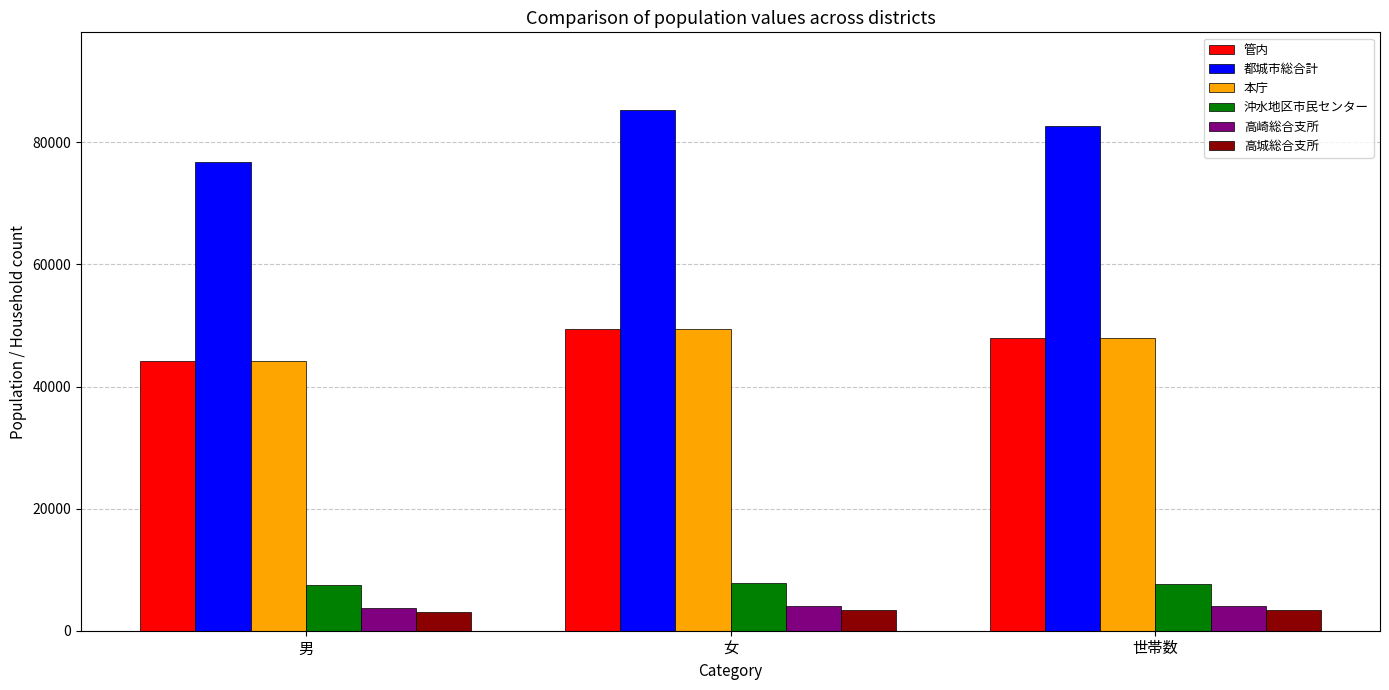

How many 都城市総合計 values are between 76810 and 85235?

3